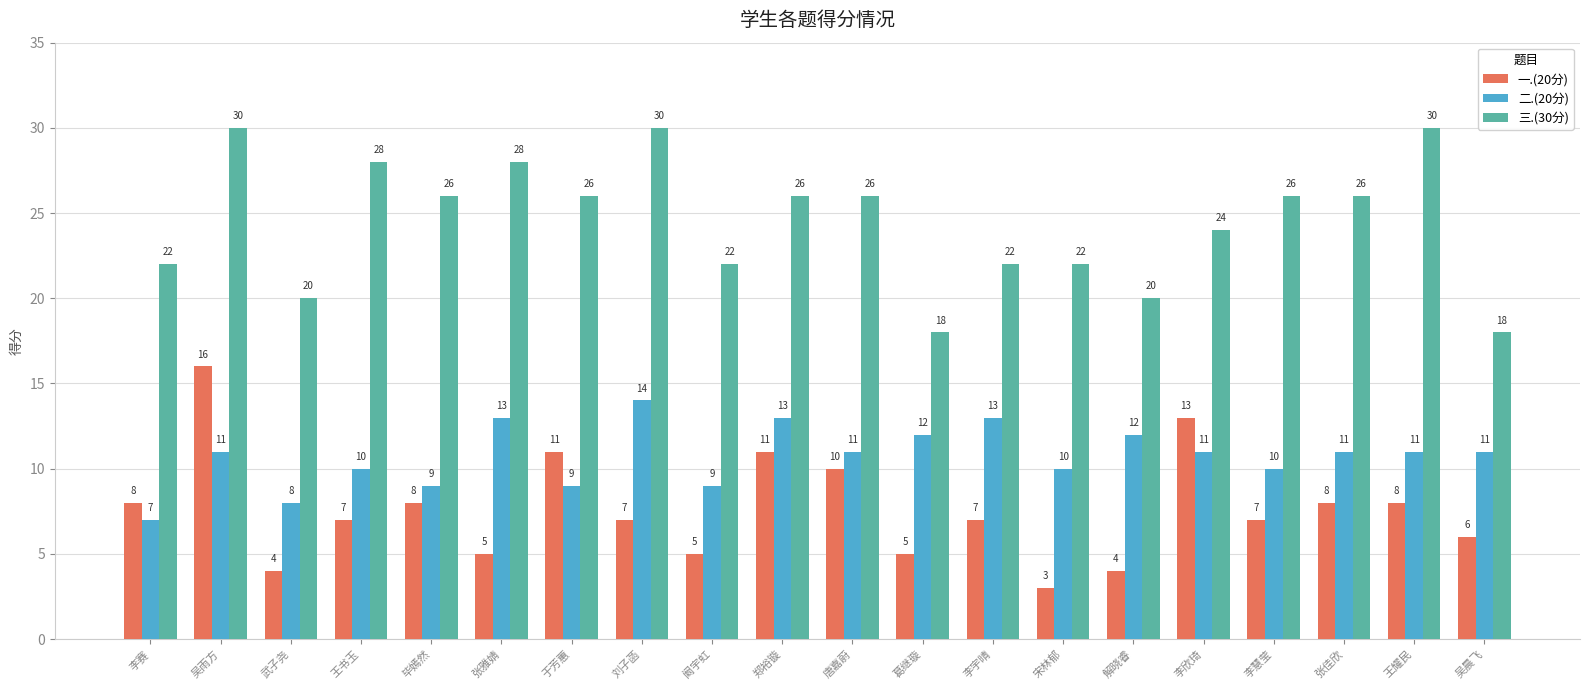

What is the total value across all series at 吴雨方?

57